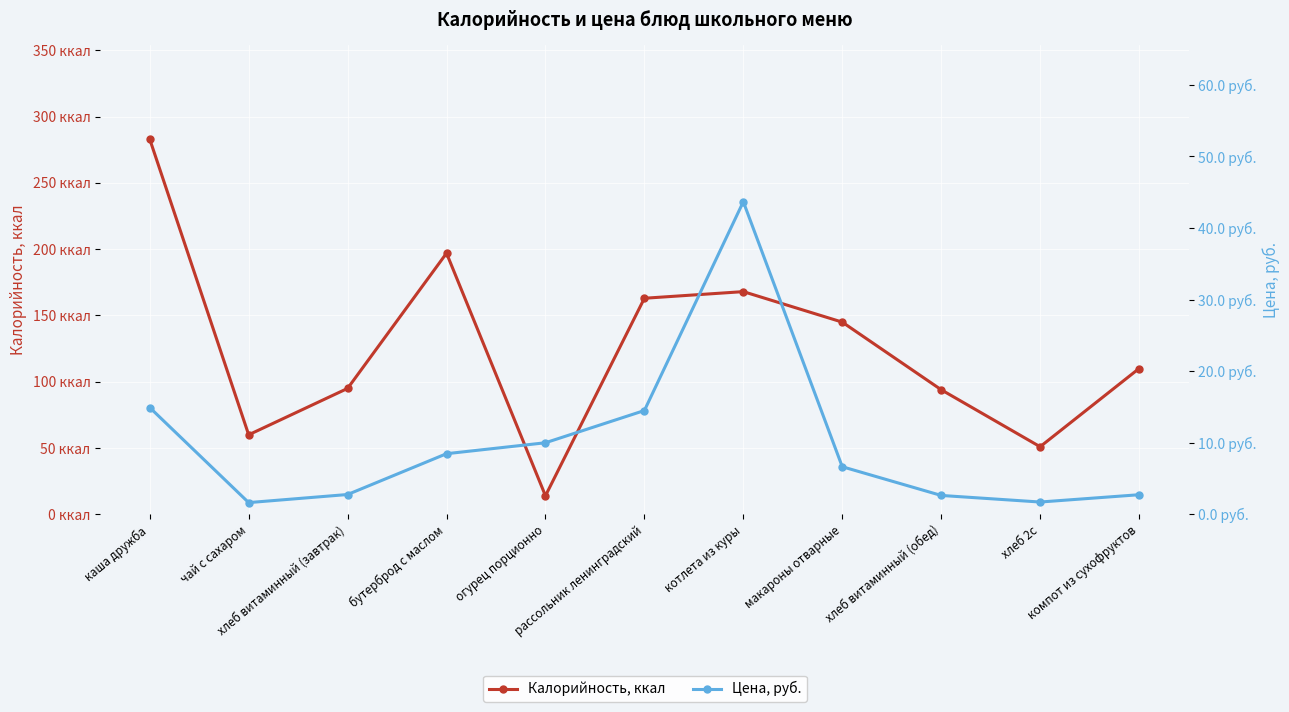

Is the value of Цена, руб. at хлеб витаминный (обед) greater than the value of Калорийность, ккал at хлеб витаминный (завтрак)?

No